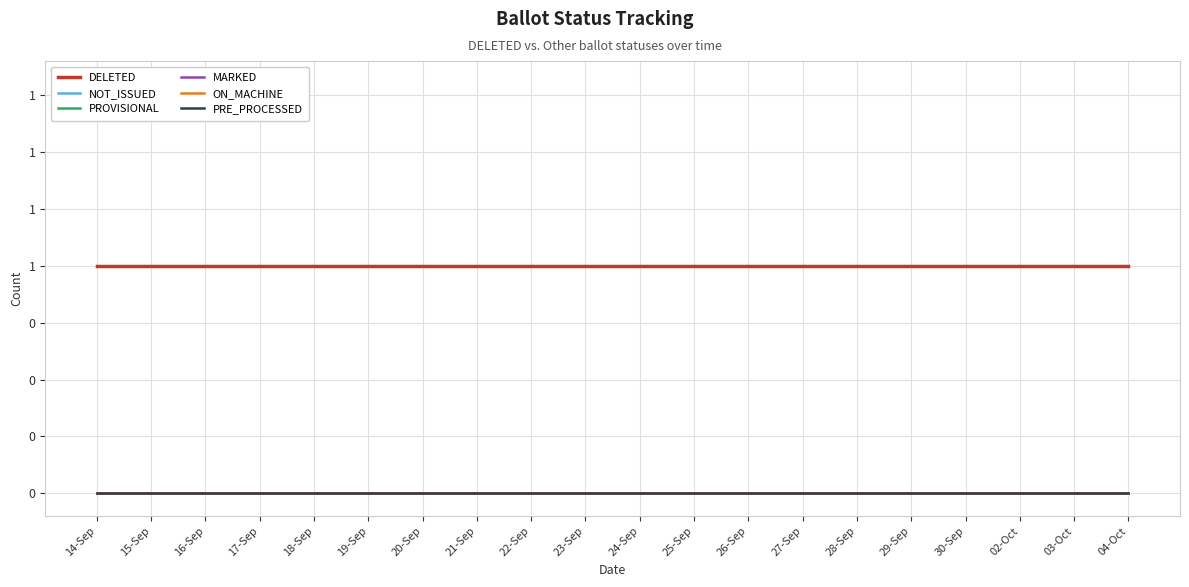

Does the chart display data point markers on the line(s)?

No